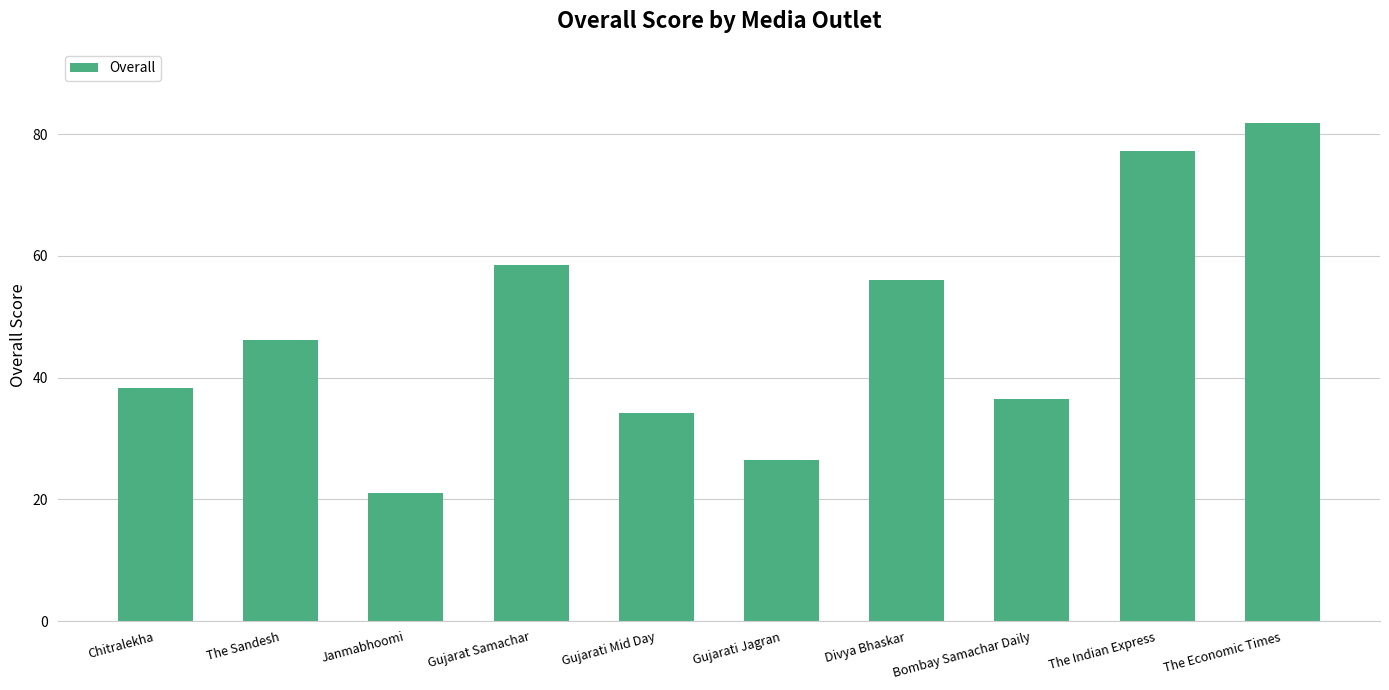

What is the label of the 6th bar from the left?

Gujarati Jagran